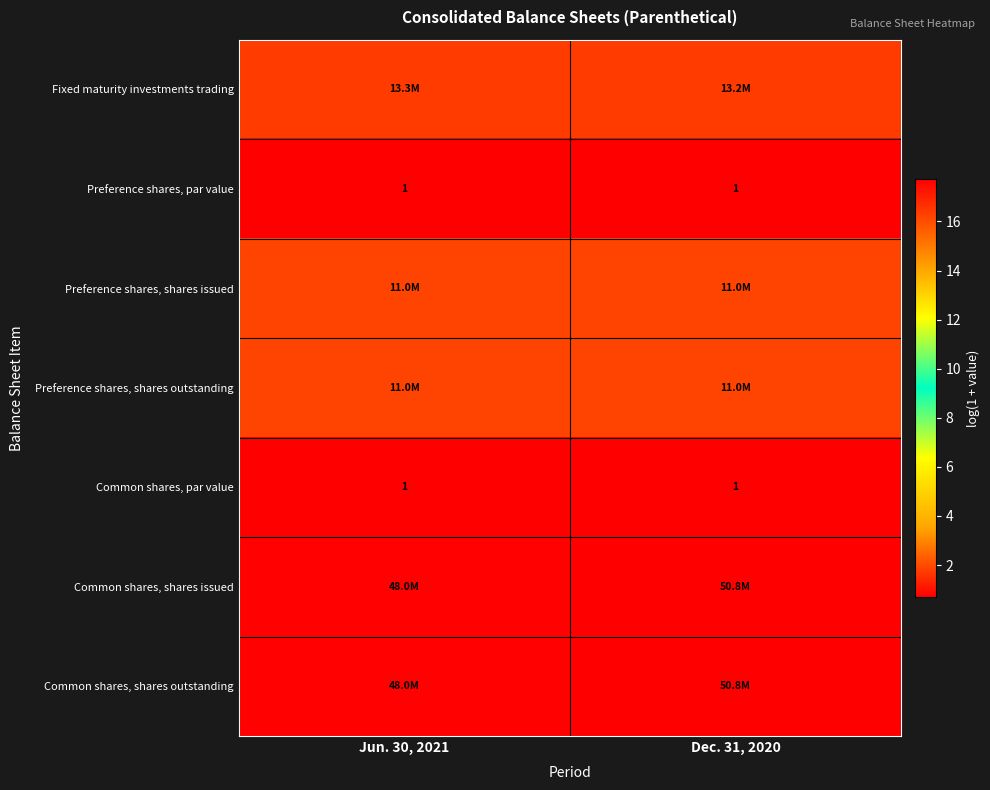

What is the average value of the Common shares, shares outstanding series?

17.7